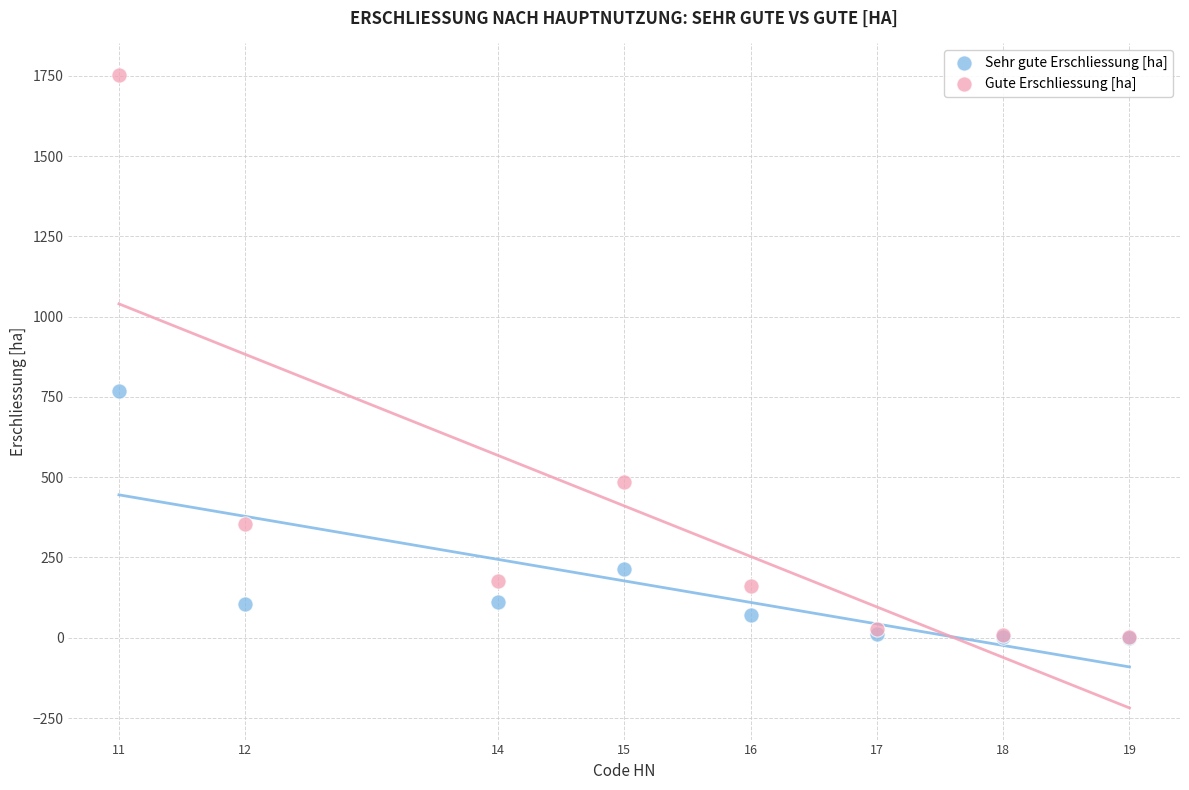

Across all series, what Y value is closest to 875?

768.4